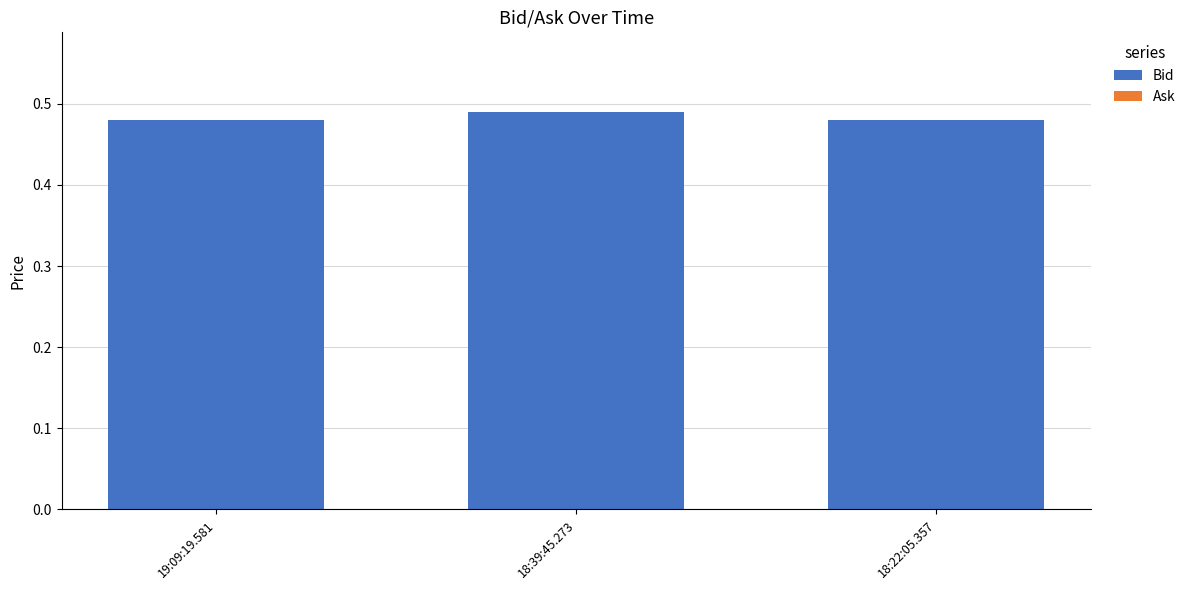

How many bars are there in total?

3